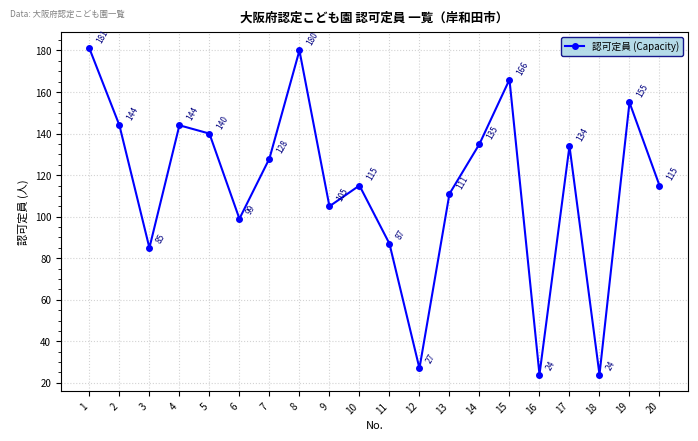

Reading right to left, extract all data points from this chart.

115	155	24	134	24	166	135	111	27	87	115	105	180	128	99	140	144	85	144	181